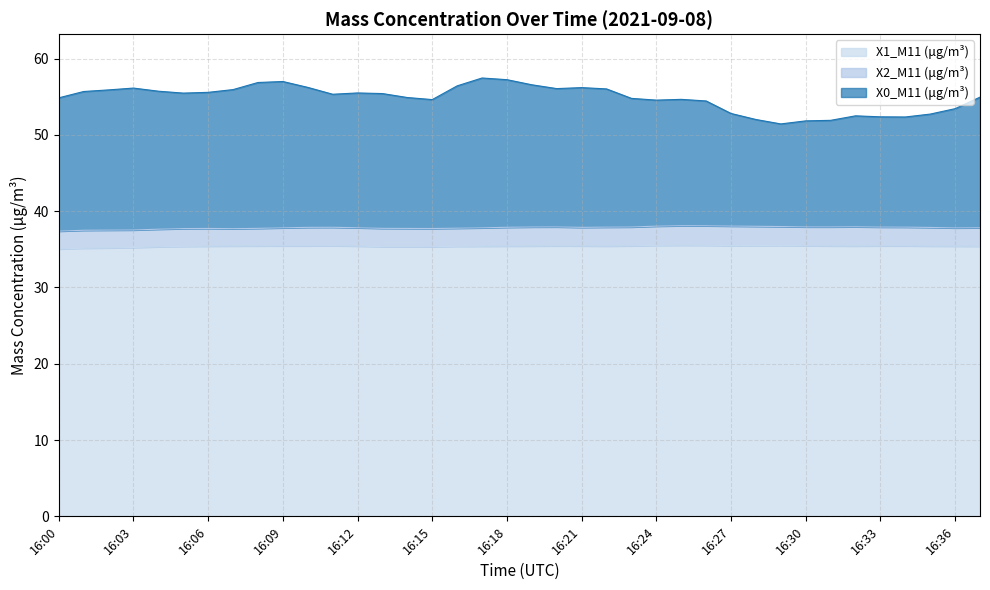

What is the difference between the second highest and second lowest values in the X2_M11 series?

0.6